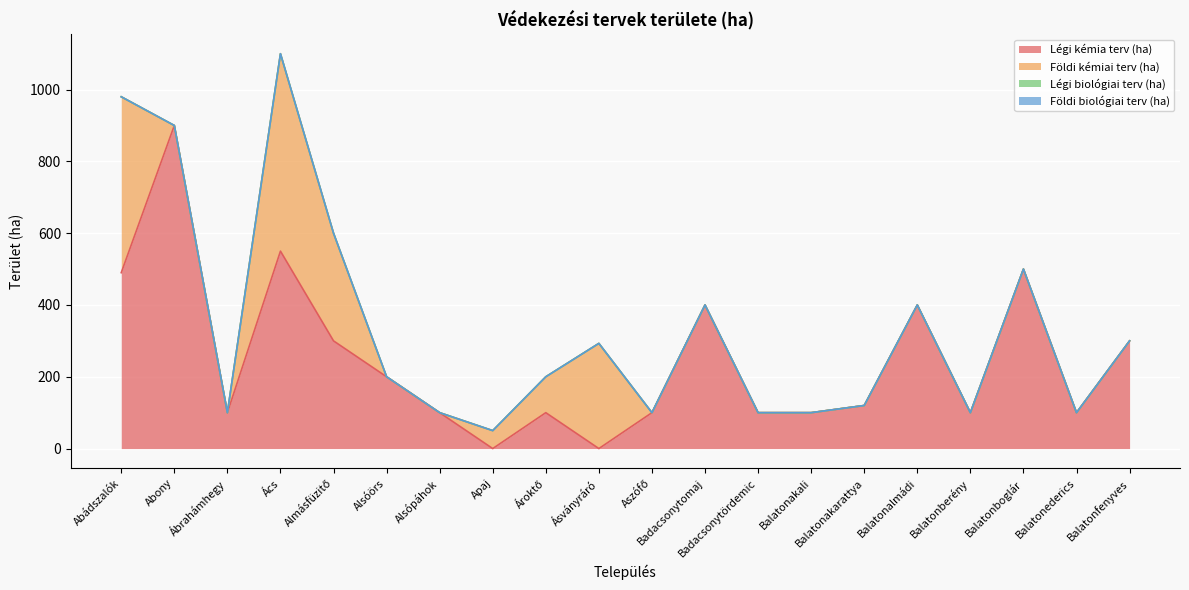

What is the sum of the Földi kémiai terv (ha) values at Ásványráró and Balatonakarattya?

293